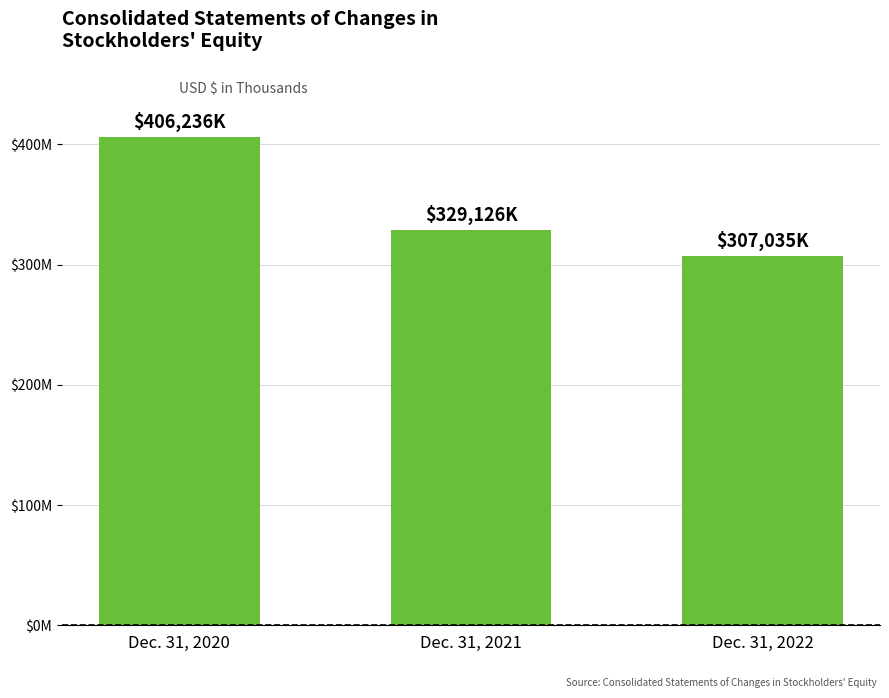

What is the difference between the second highest and minimum values?

22091